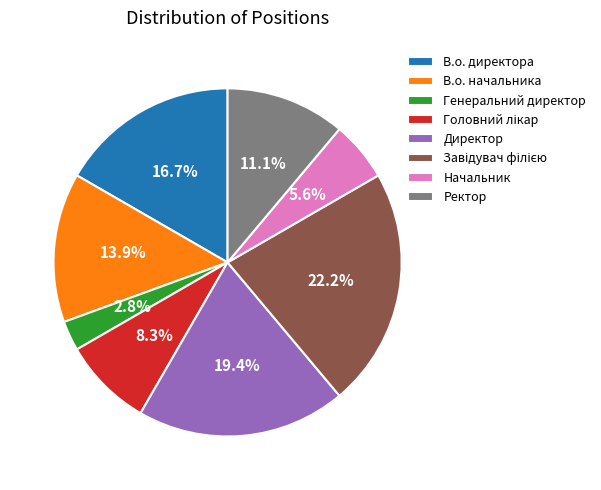

Which category has the smallest portion of the pie?

Генеральний директор